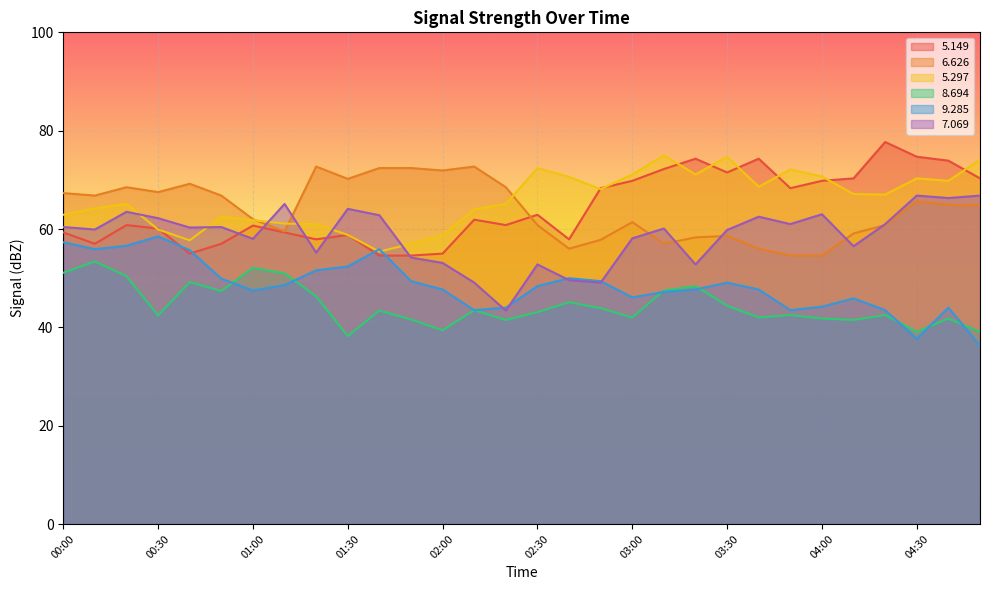

Count the number of data series in this chart.

6